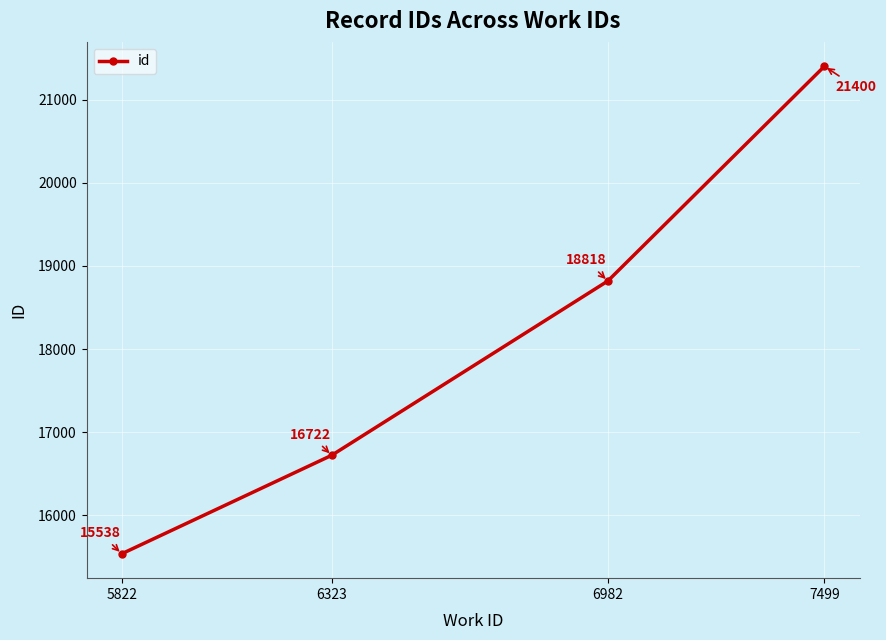

Reading left to right, what are all the values shown in this chart?

5822=15538	6323=16722	6982=18818	7499=21400